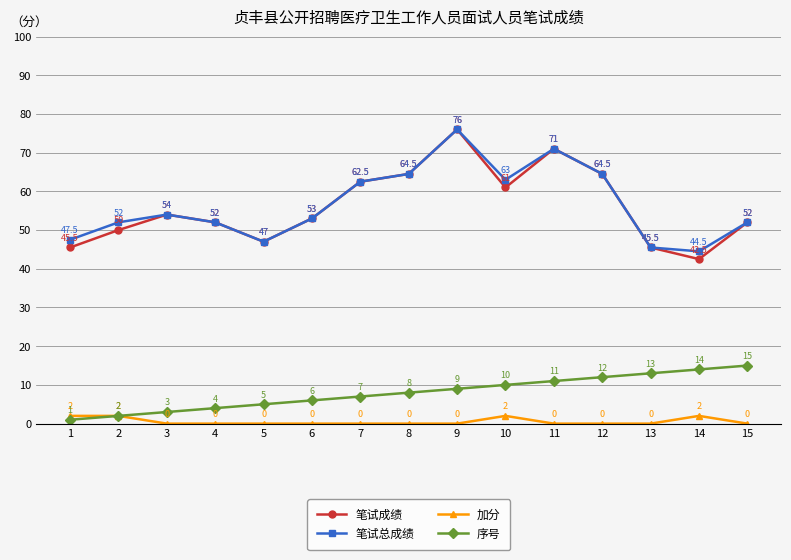

True or false: 序号 and 笔试成绩 cross at least once.

False